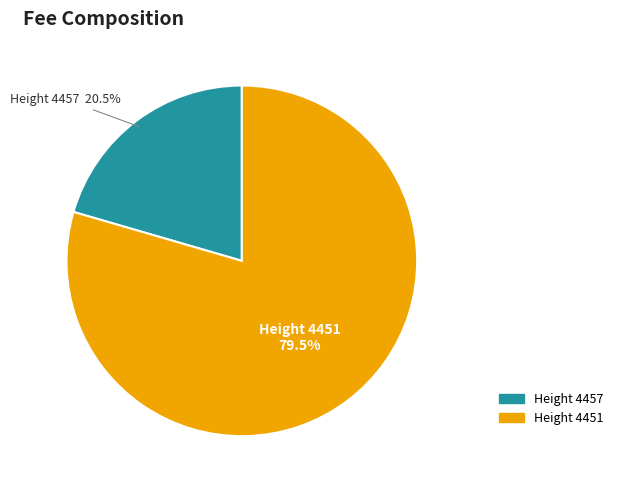

Count the number of slices in the pie.

2